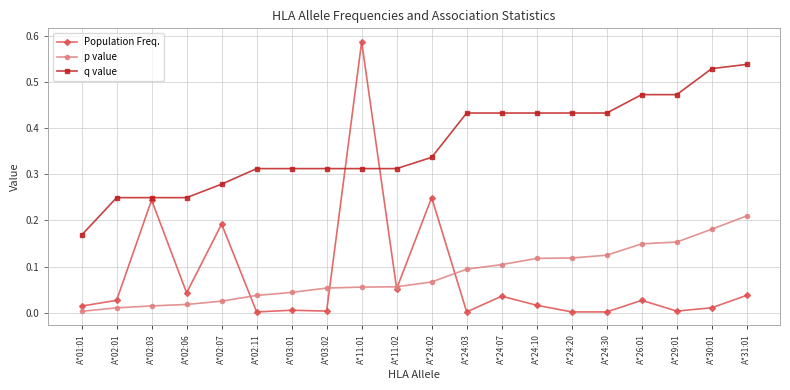

Does the chart display data point markers on the line(s)?

Yes